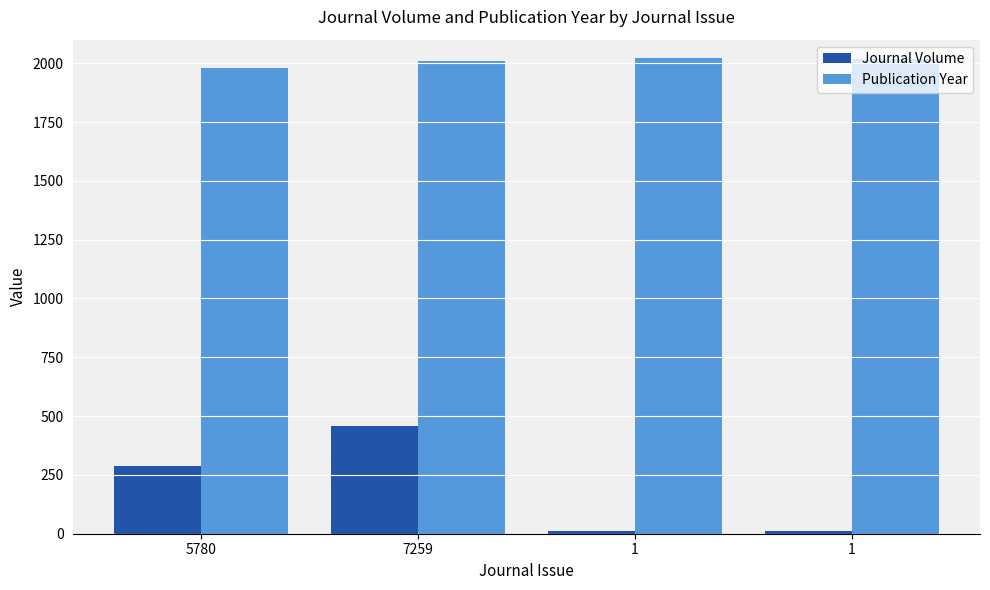

Which has a higher value, 5780 or 7259?

7259